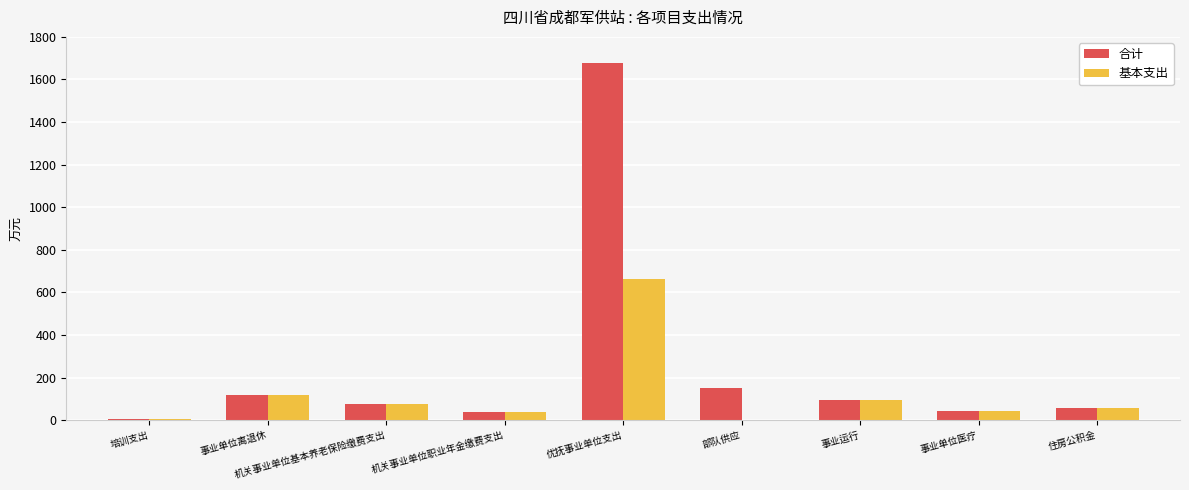

How many groups of bars are there?

9